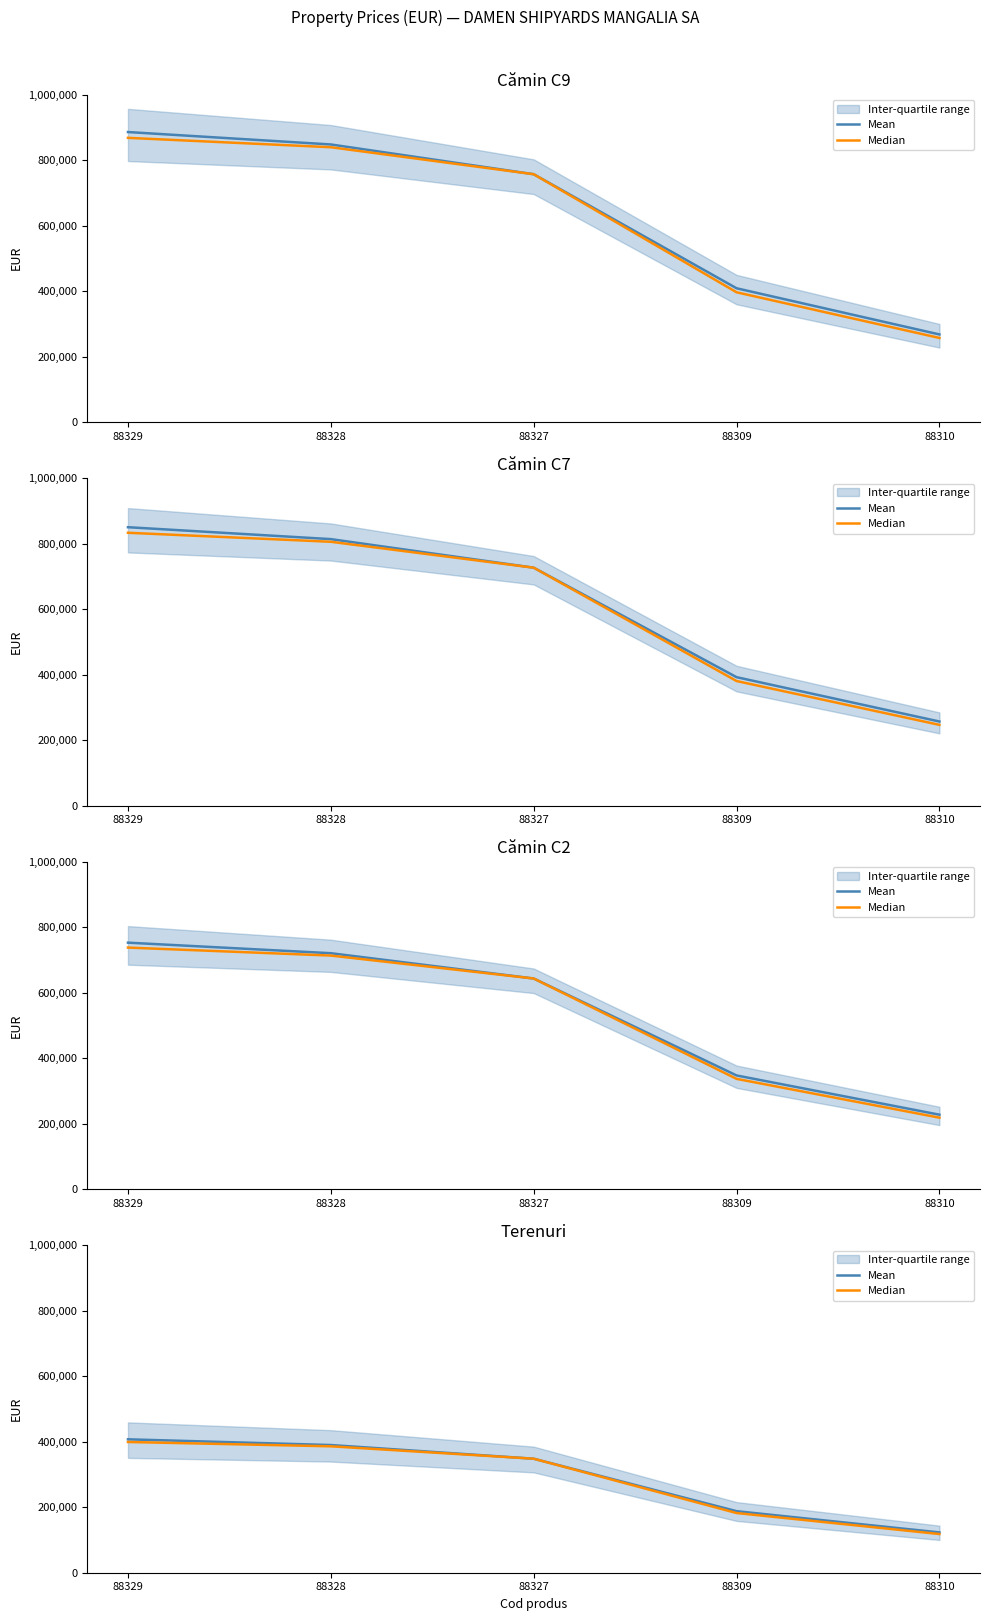

True or false: Median has a value of 268525.1 at 88309.

False